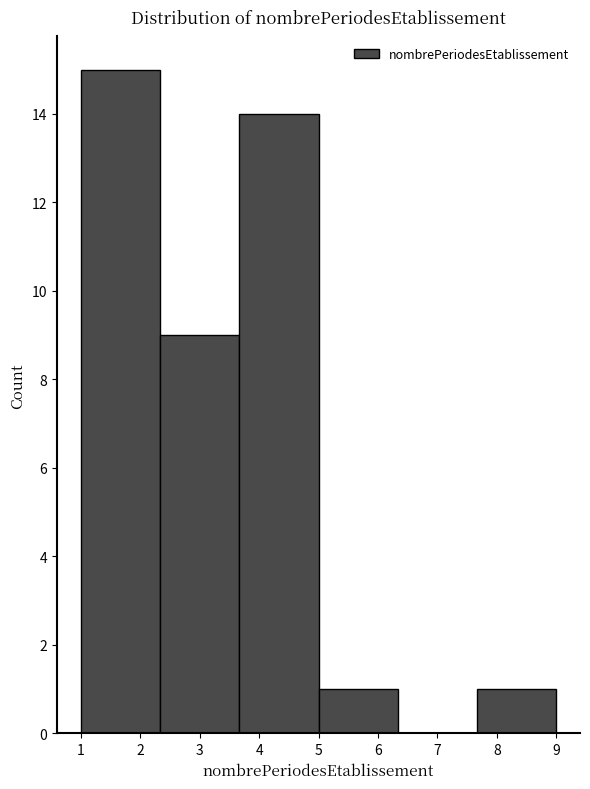

Reading left to right, list every bar in this chart as the range it spans on the x-axis followed by its height. Neither the bar edges nor the heights are printed on the chart, so give them approximately, as read against the axes.

1.0 to 2.3: 15
2.3 to 3.7: 9
3.7 to 5.0: 14
5.0 to 6.3: 1
6.3 to 7.7: 0
7.7 to 9.0: 1